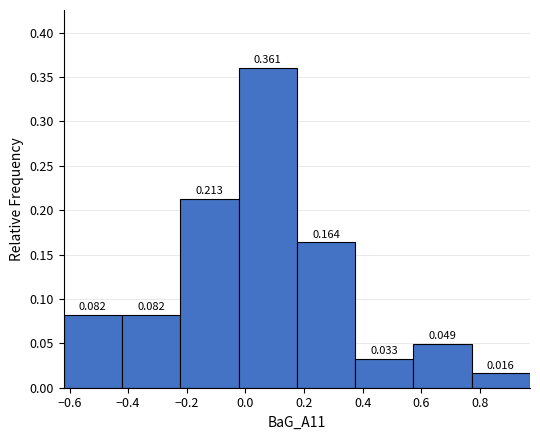

Reading left to right, list every bar in this chart as the range it spans on the x-axis followed by its height. The bar edges are not printed on the chart, so give them approximately, as read against the axis.

-0.62 to -0.42: 0.082
-0.42 to -0.22: 0.082
-0.22 to -0.02: 0.213
-0.02 to 0.18: 0.361
0.18 to 0.38: 0.164
0.38 to 0.58: 0.033
0.58 to 0.78: 0.049
0.78 to 0.98: 0.016